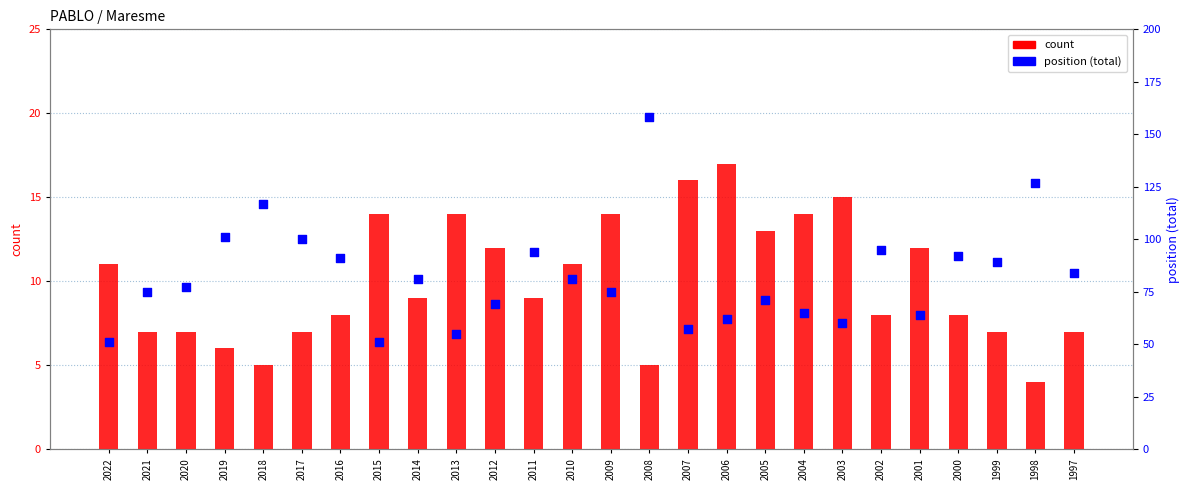

What are all the series names shown in the legend?

count, position (total)